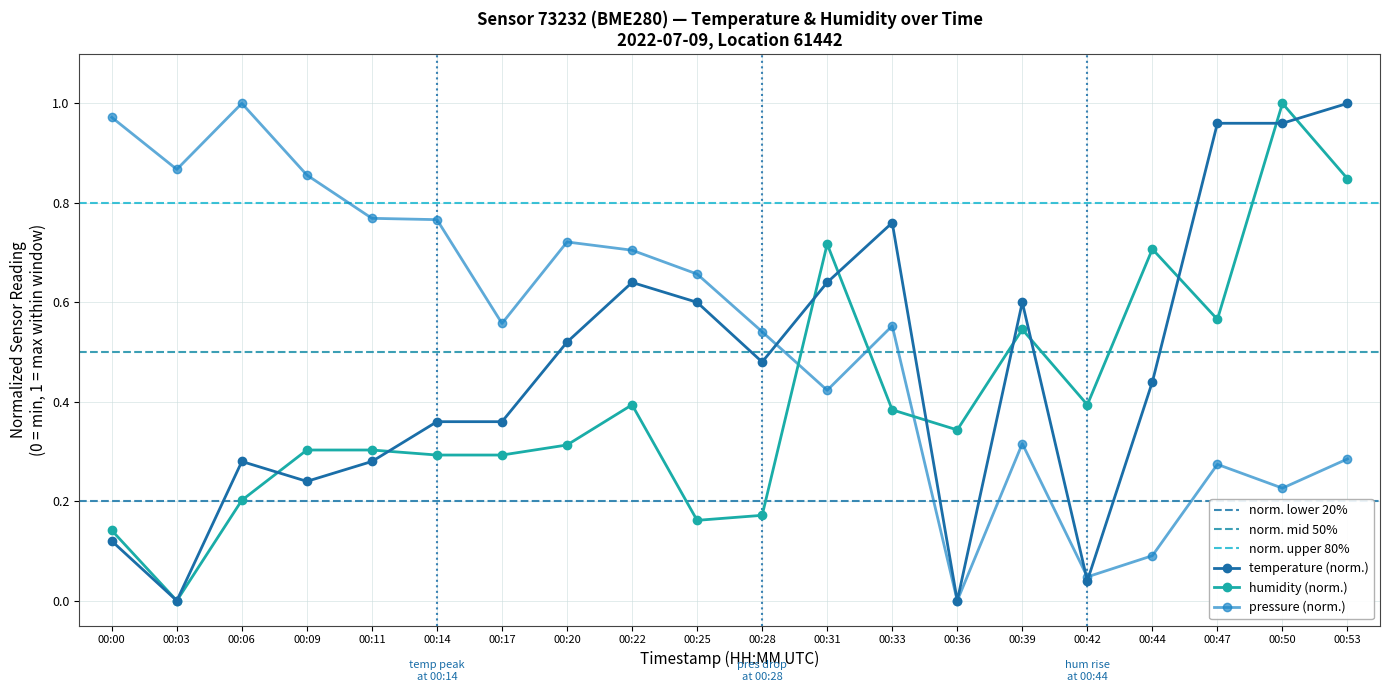

Rank the categories by humidity value from highest to lowest.

00:50, 00:53, 00:31, 00:44, 00:47, 00:39, 00:22, 00:42, 00:33, 00:36, 00:20, 00:09, 00:11, 00:14, 00:17, 00:06, 00:28, 00:25, 00:00, 00:03